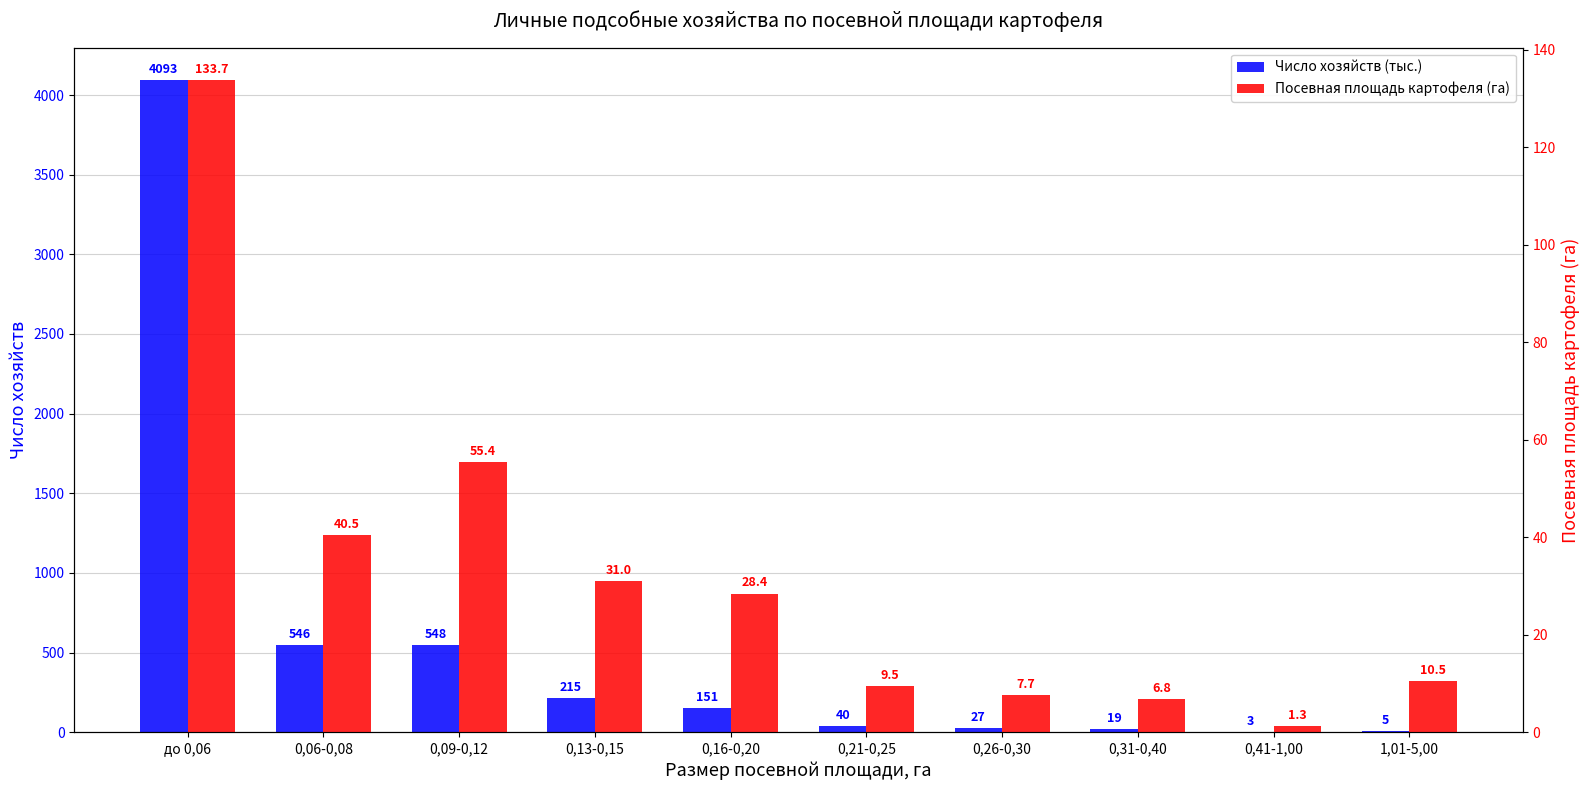

True or false: Посевная площадь картофеля (га) has a value of 9.0 at 0,31-0,40.

False